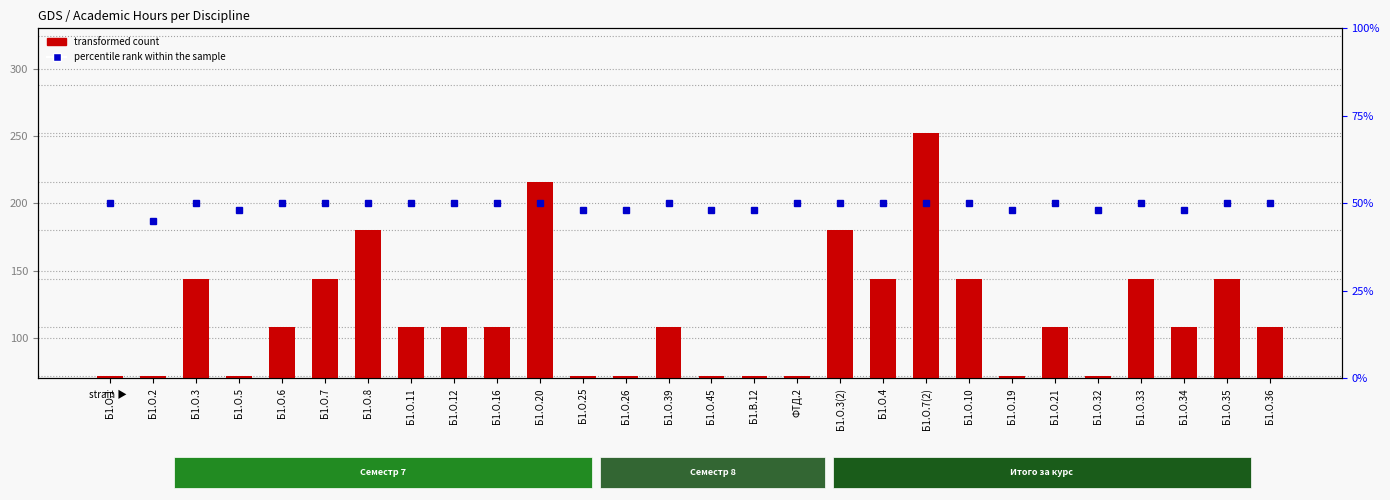

Which category has the highest value across all series?

Б1.О.7(2)